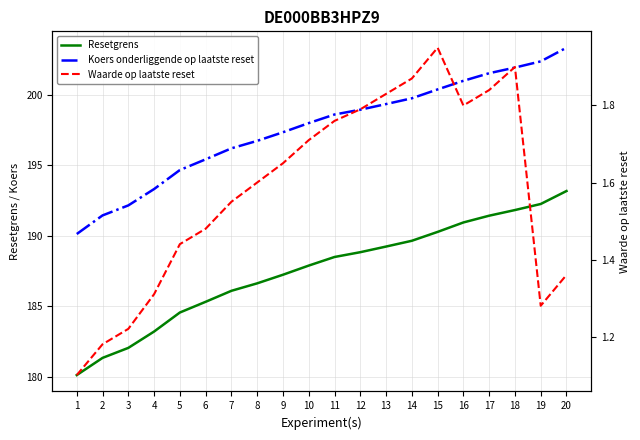

Reading left to right, transcribe all the data shown in this chart.

Resetgrens: 180.1	181.3	182.1	183.2	184.6	185.3	186.1	186.6	187.2	187.9	188.5	188.8	189.2	189.7	190.3	190.9	191.4	191.8	192.3	193.2
Koers onderliggende op laatste reset: 190.1	191.4	192.2	193.3	194.7	195.4	196.2	196.7	197.3	198.0	198.6	198.9	199.3	199.8	200.4	201.0	201.5	201.9	202.4	203.3
Waarde op laatste reset: 1.1	1.2	1.2	1.3	1.4	1.5	1.6	1.6	1.6	1.7	1.8	1.8	1.8	1.9	1.9	1.8	1.8	1.9	1.3	1.4